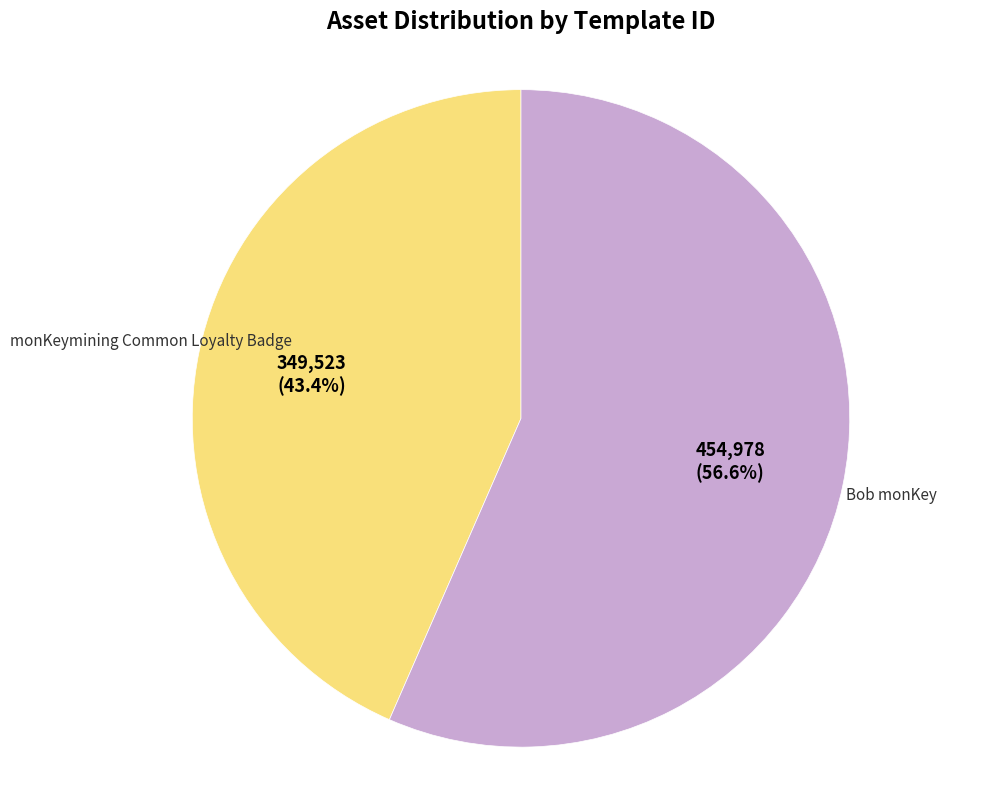

What is the ratio of the value at monKeymining Common Loyalty Badge to the value at Bob monKey?

0.8